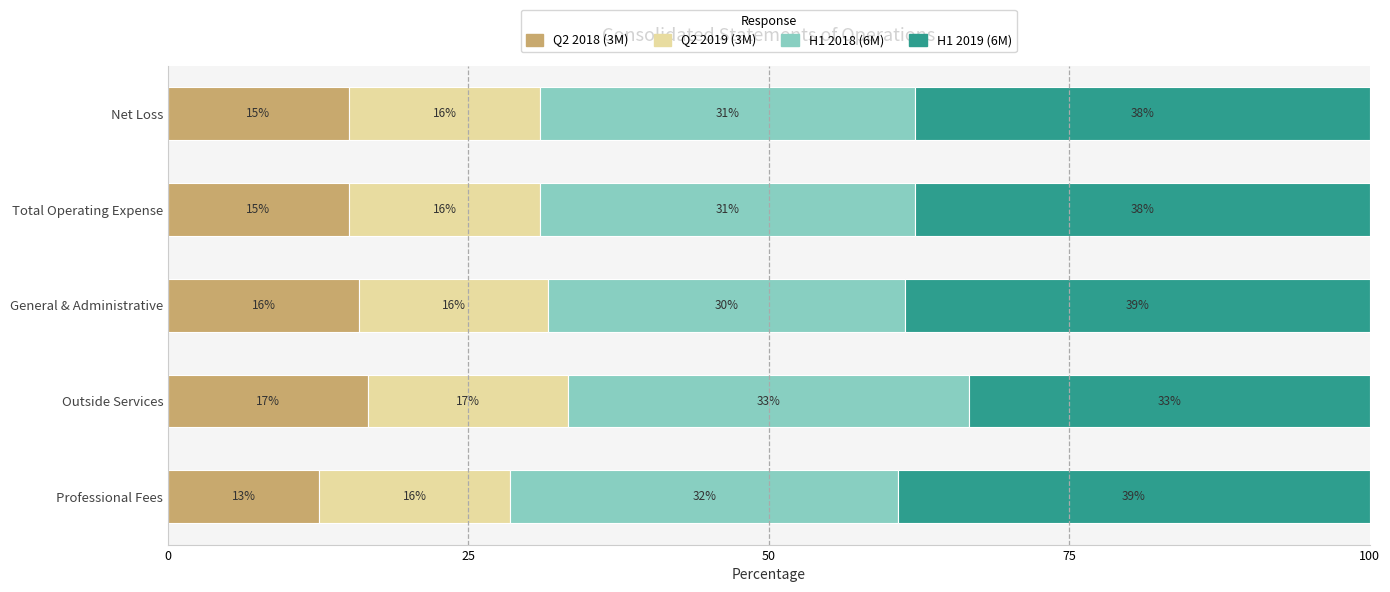

What is the value of the Q2 2019 (3M) bar at the 5th from the left?

16.0